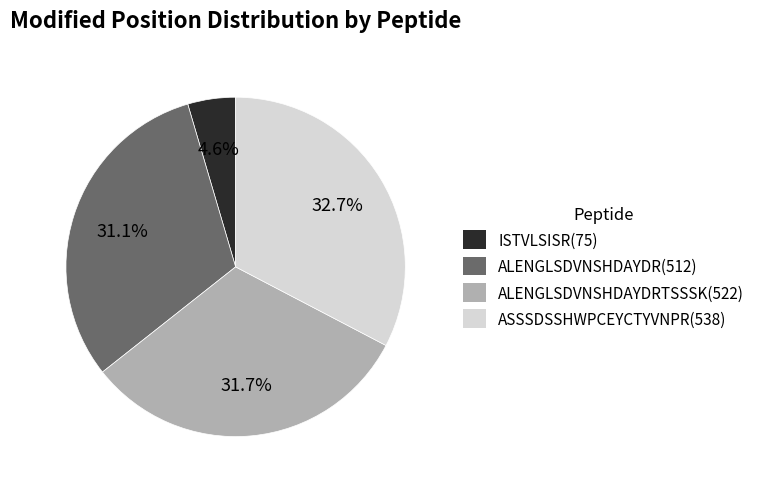

Between ALENGLSDVNSHDAYDRTSSSK(522) and ASSSDSSHWPCEYCTYVNPR(538), which is larger?

ASSSDSSHWPCEYCTYVNPR(538)